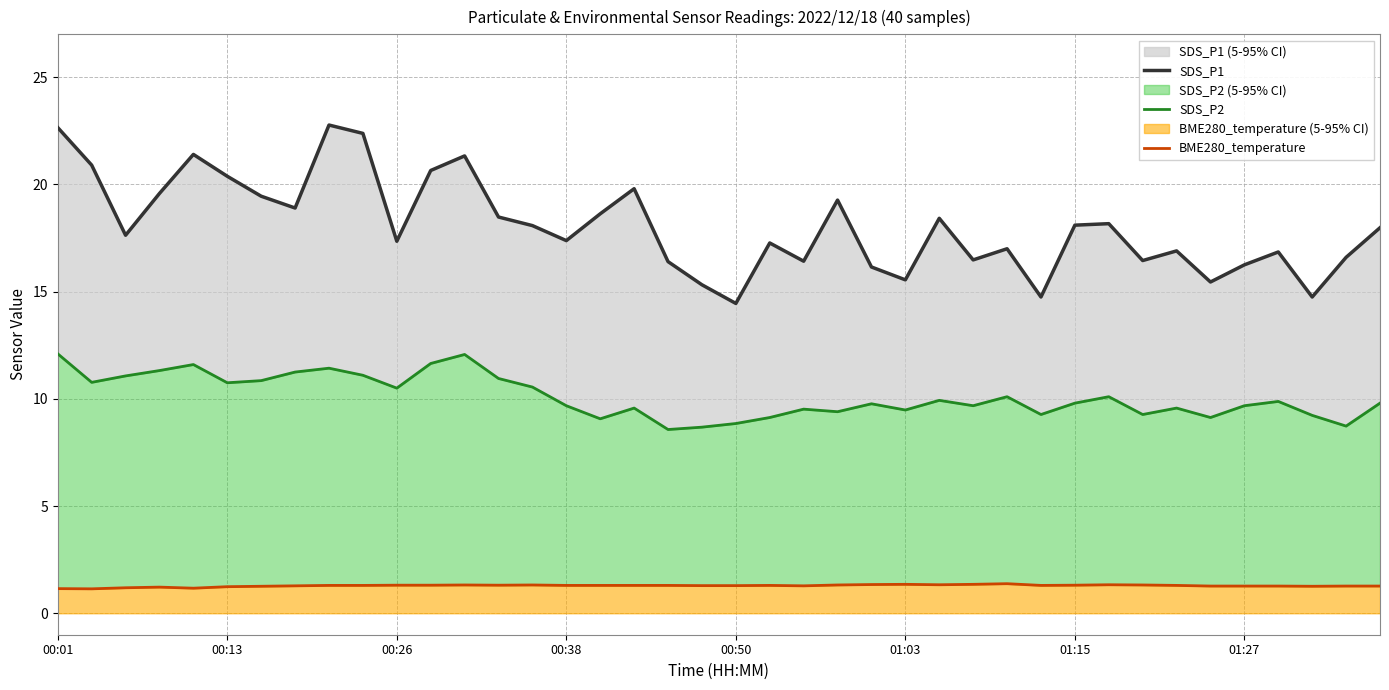

At which category is the sum across all series the highest?

00:01